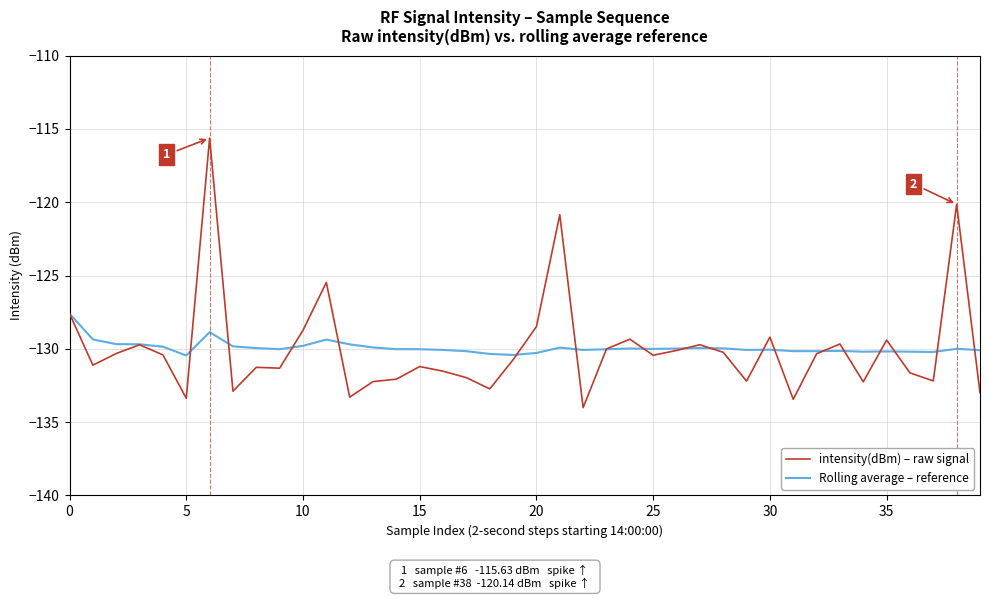

Does the chart have visible grid lines?

Yes